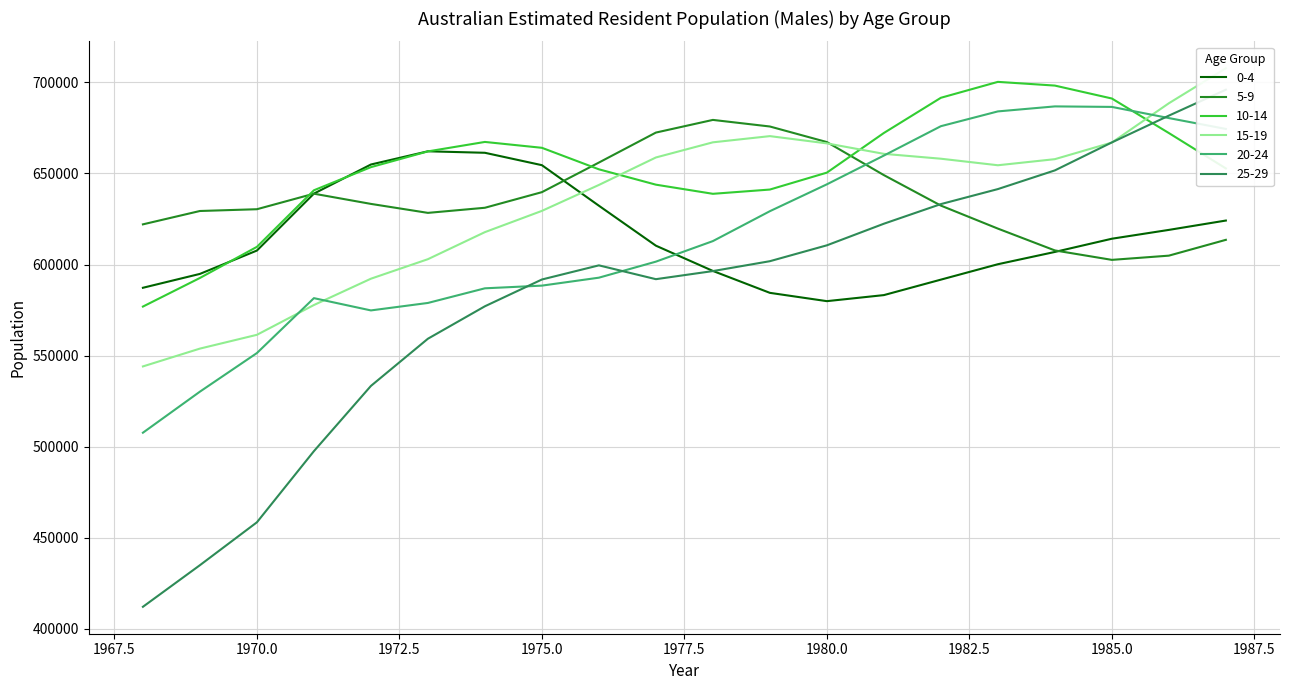

At which label does 5-9 first exceed 632364?

1971